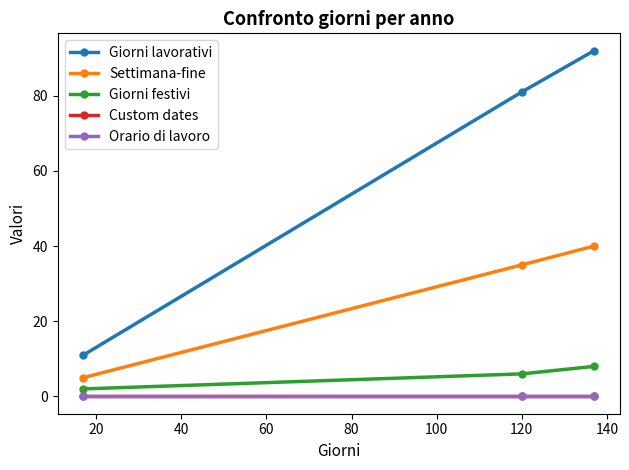

Is this an area chart (filled region under the line)?

No